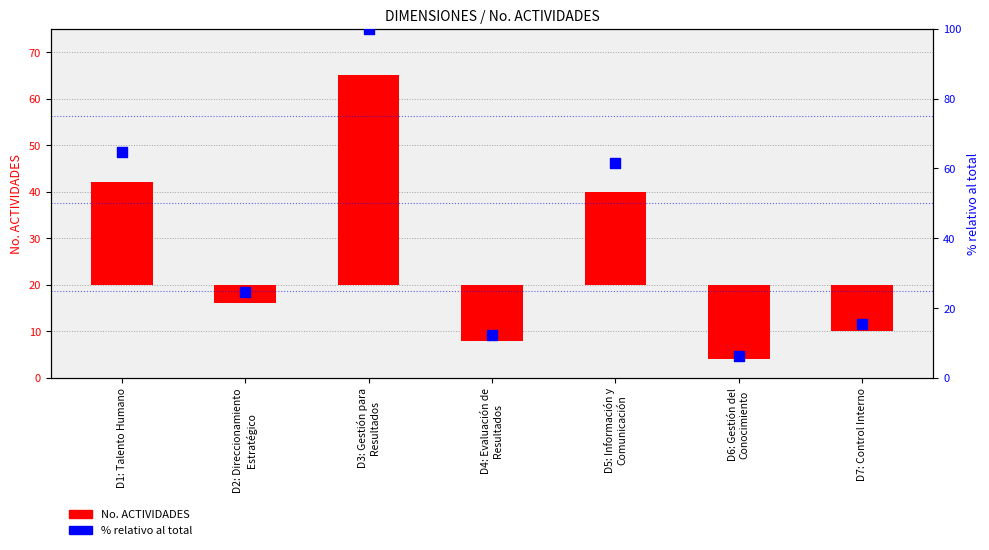

What are all the series names shown in the legend?

No. ACTIVIDADES, % relativo al total